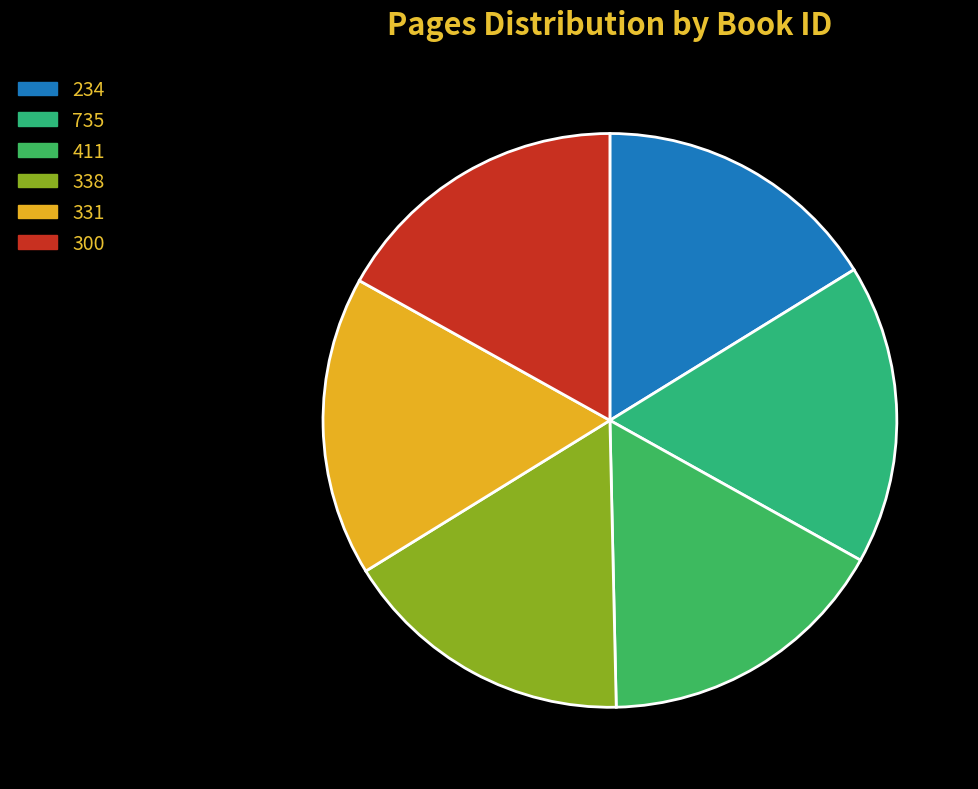

To the nearest percent, what is the difference between the 234 and 331 slice percentages?

1%